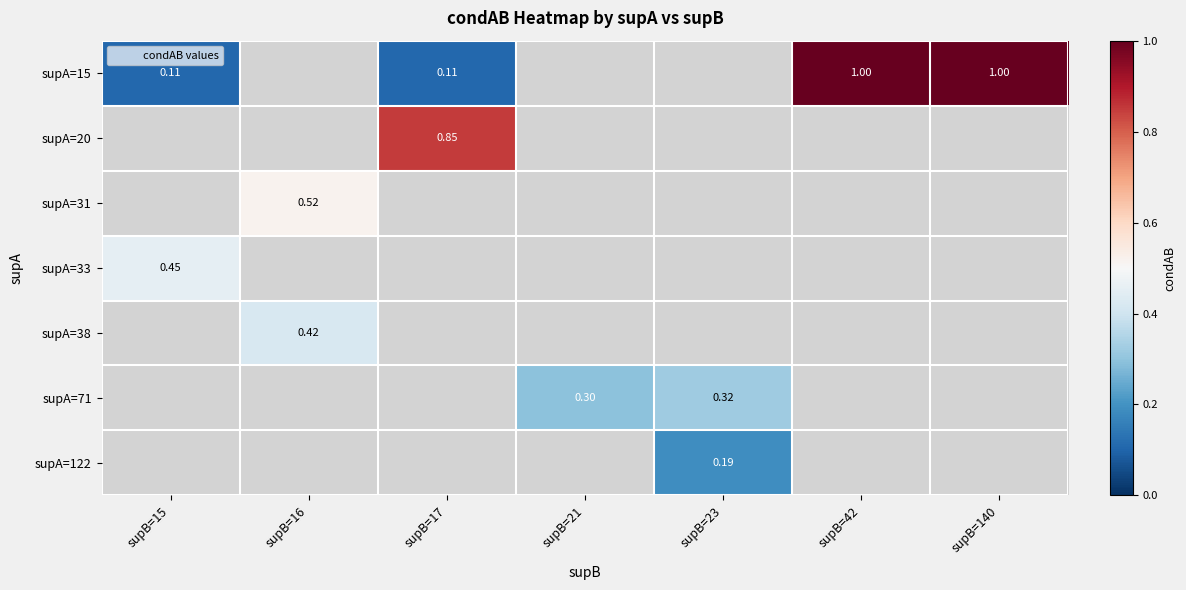

Is the value of supA=15 at supB=17 greater than the value of supA=71 at supB=21?

No